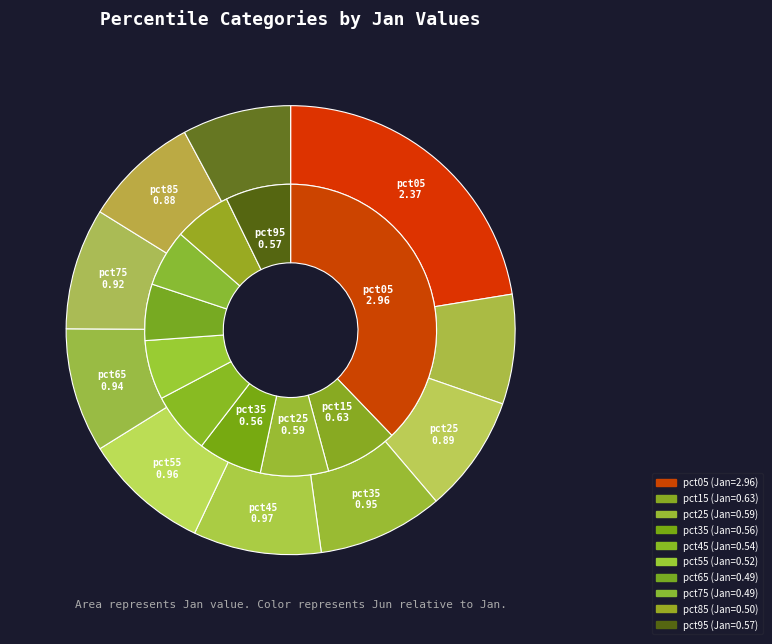

Rank the series by their average value, from highest to lowest.

values_jun, values_jan